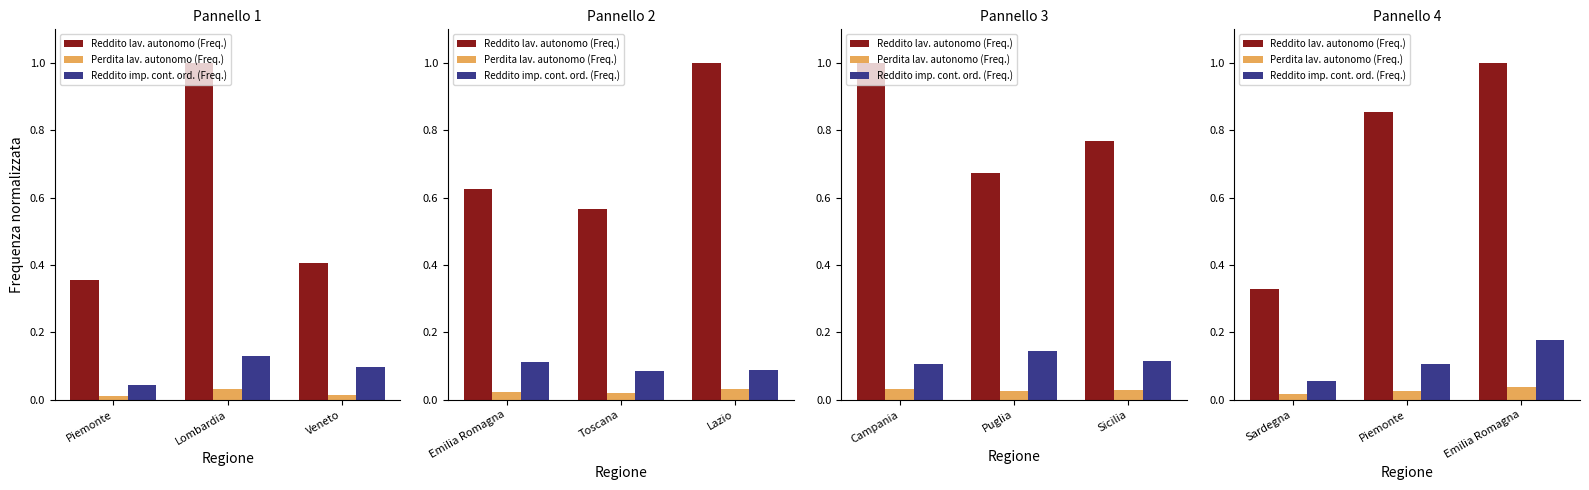

How many groups of bars are there?

3